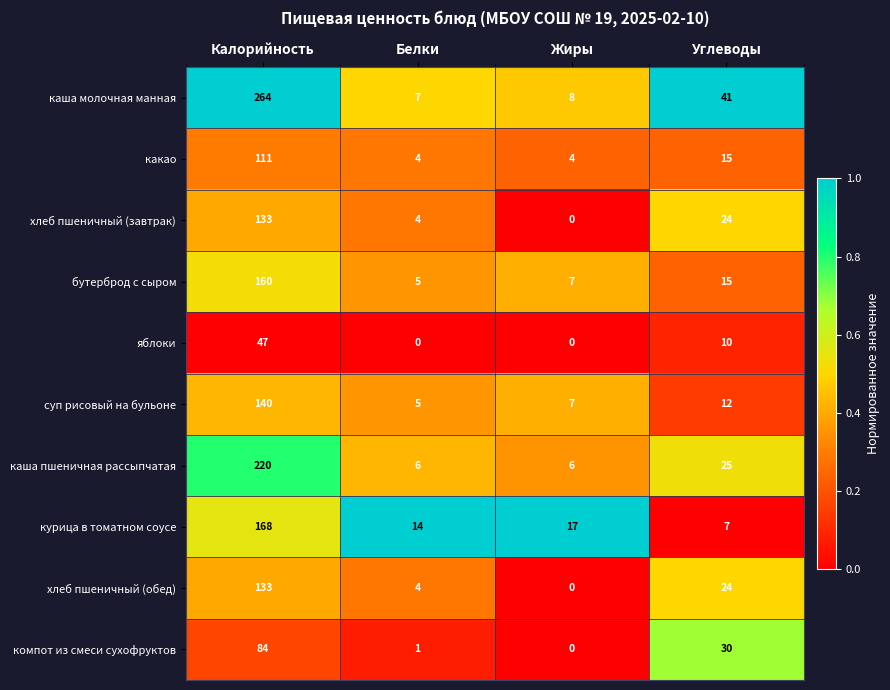

The value of суп рисовый на бульоне at Углеводы is 3. True or false?

False